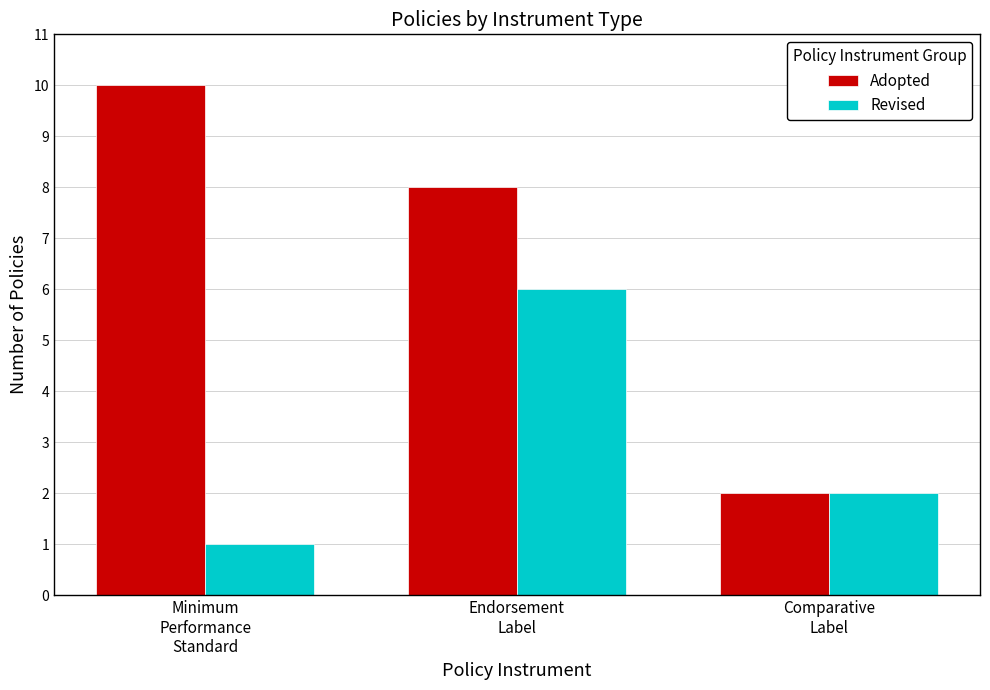

How many Revised values are between 1 and 6?

3